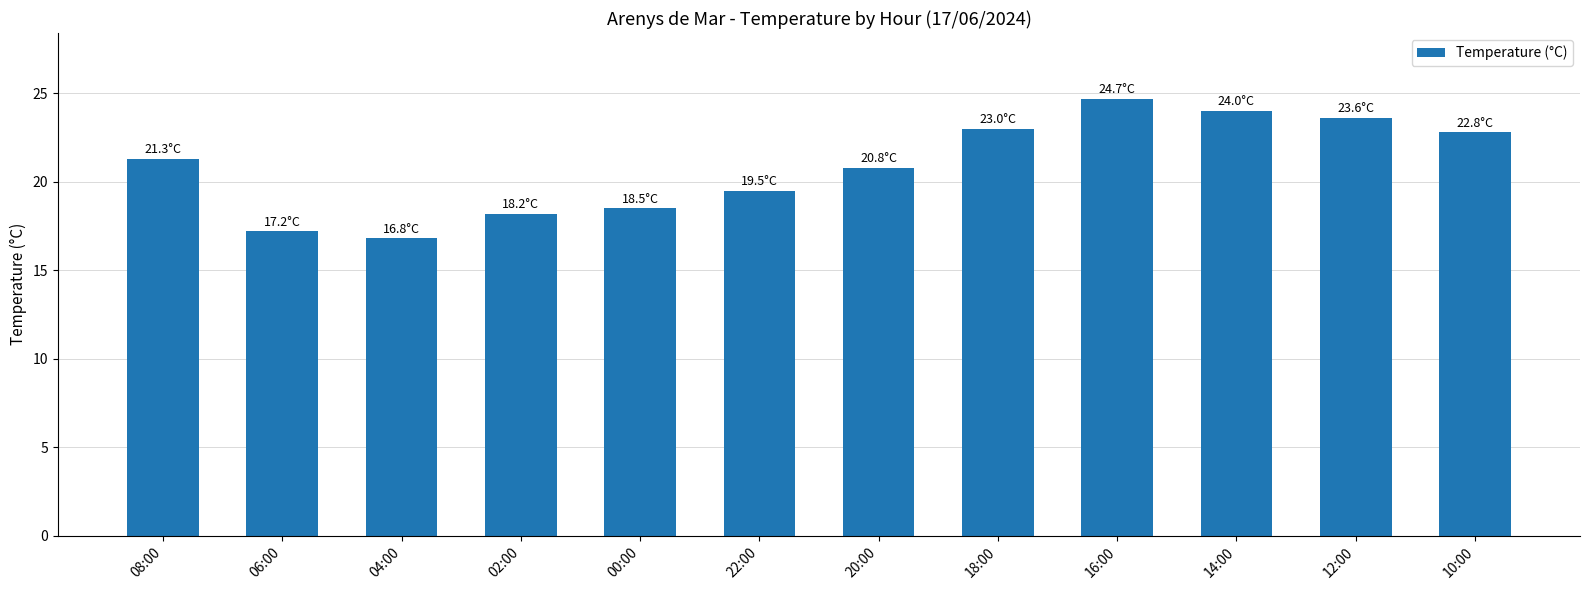

The value at 16:00 is 24.7. True or false?

True